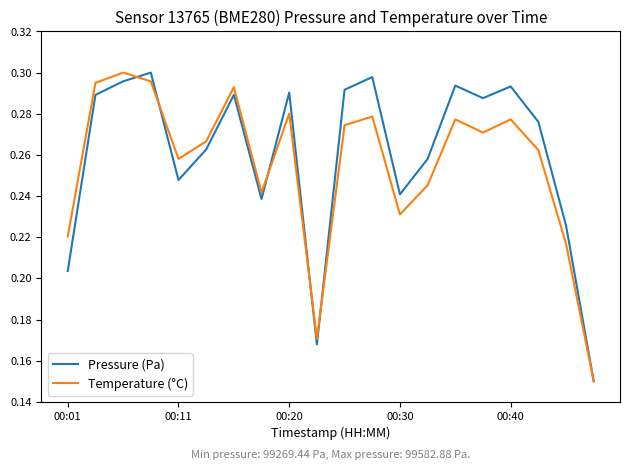

What are all the series names shown in the legend?

Pressure (Pa), Temperature (°C)